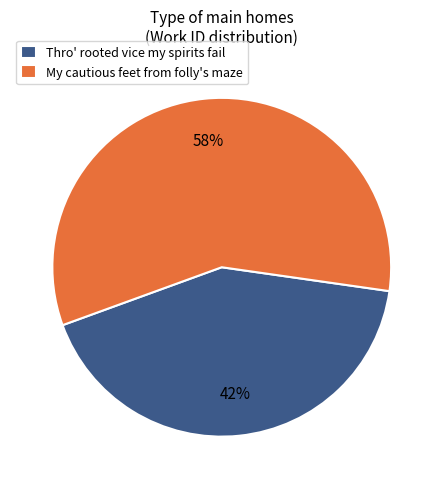

To the nearest percent, what is the average slice percentage?

50%